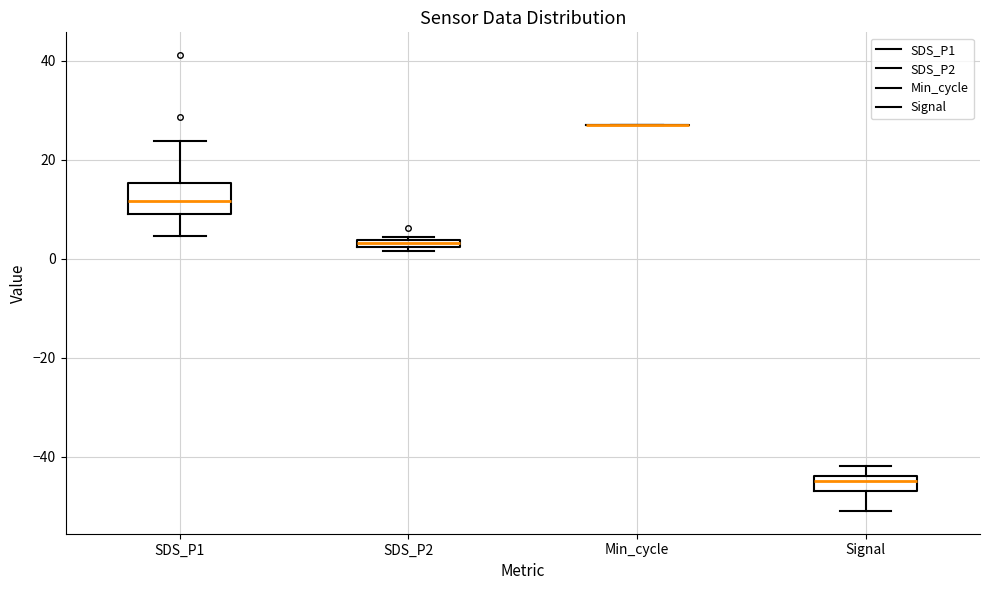

Comparing the boxes themselves (not the whiskers), which one is the tallest?

SDS_P1